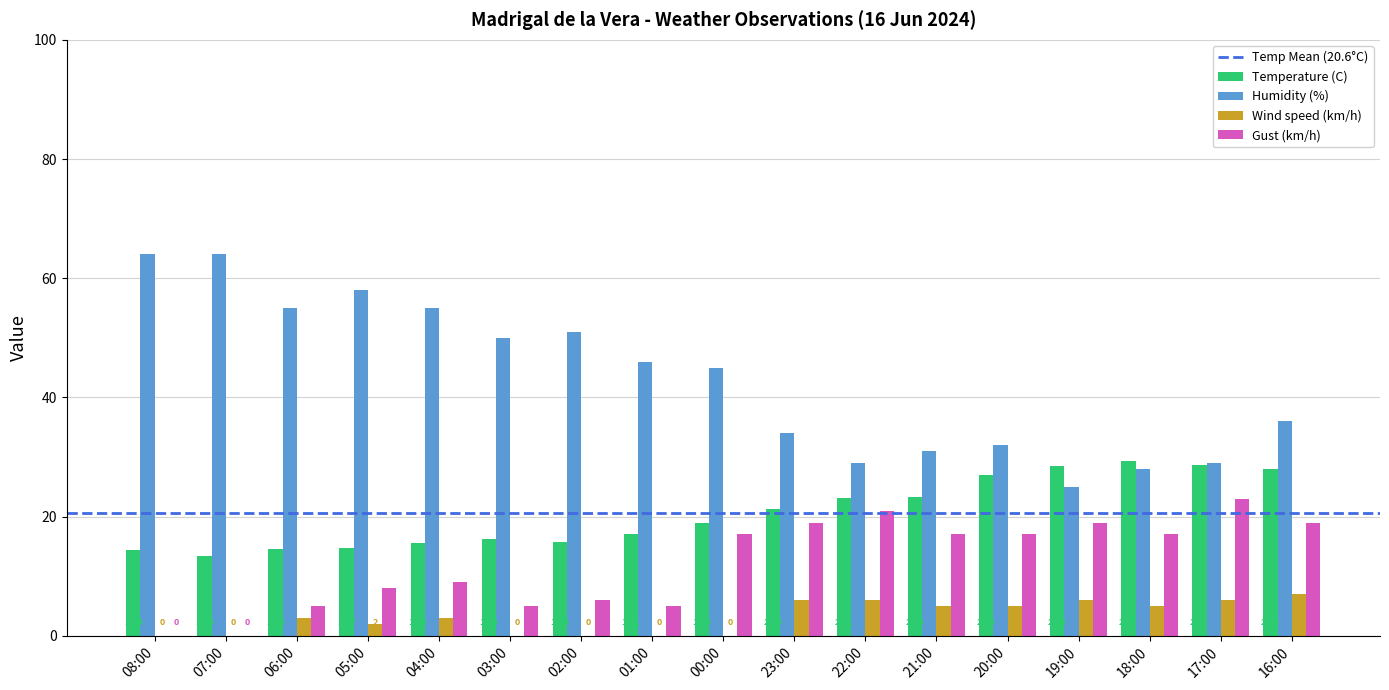

Between 04:00 and 00:00, which series saw the biggest shift?

Humidity (%)